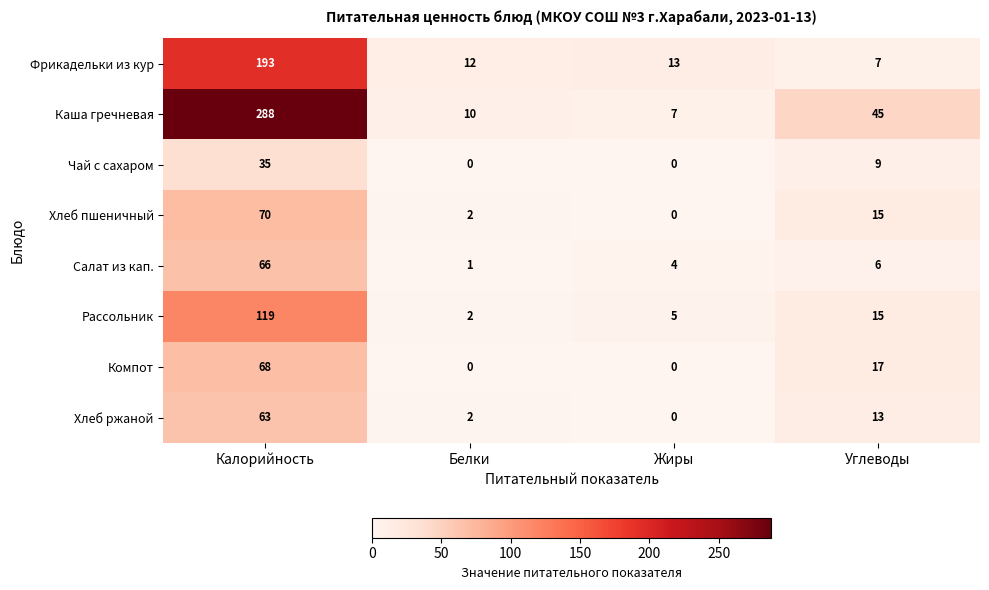

Which series has the largest range (max minus min)?

Каша гречневая